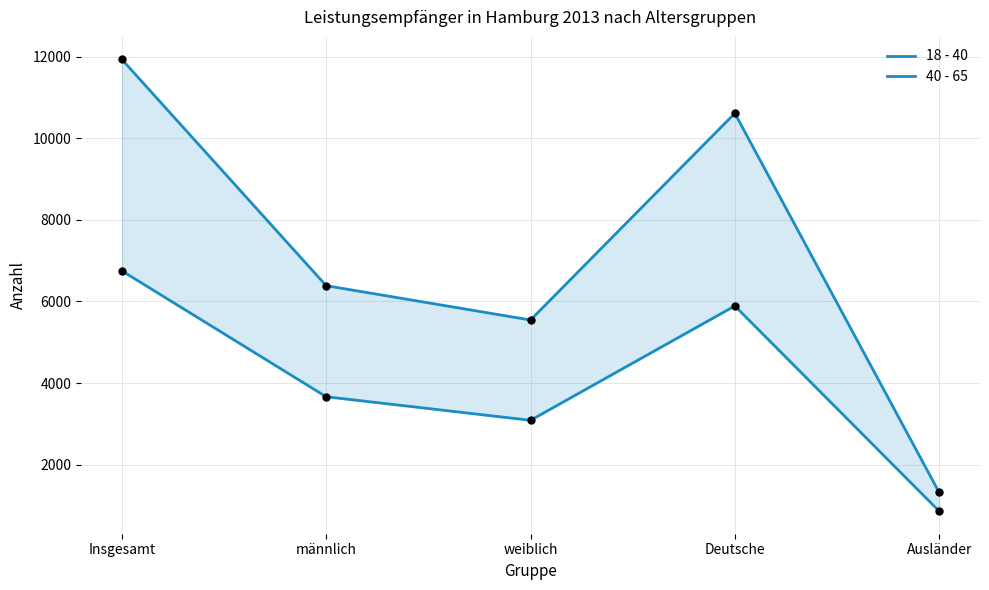

Which series contains the lowest Y value?

18 - 40